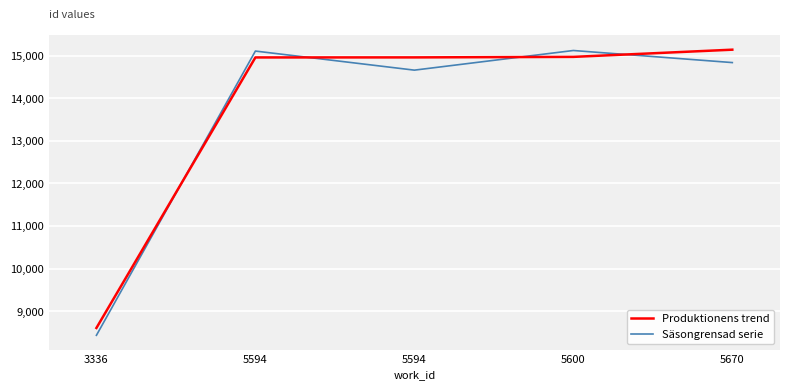

How many lines are shown in the chart?

2